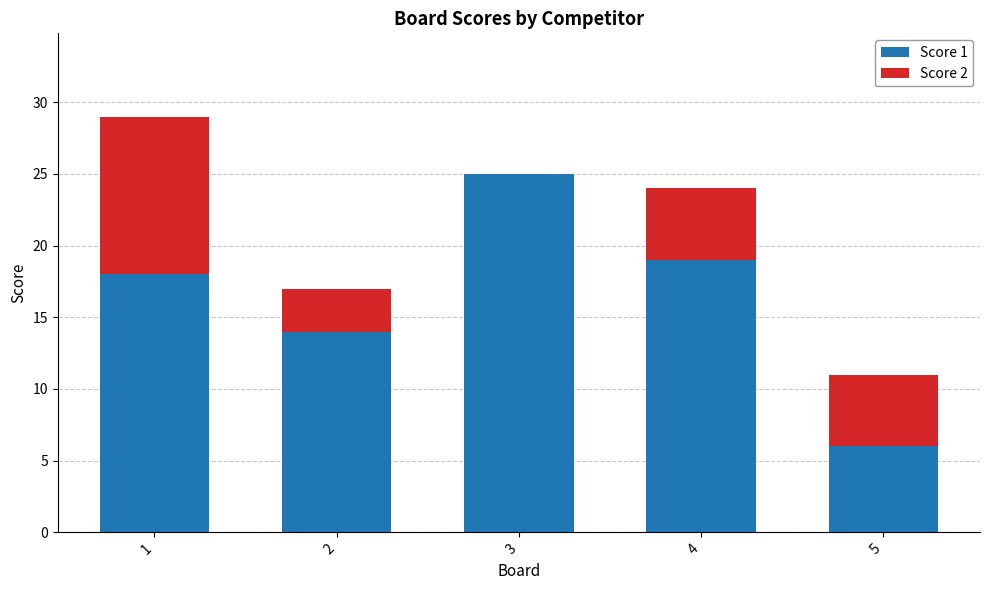

What is the highest value of the Score 1 series?

25